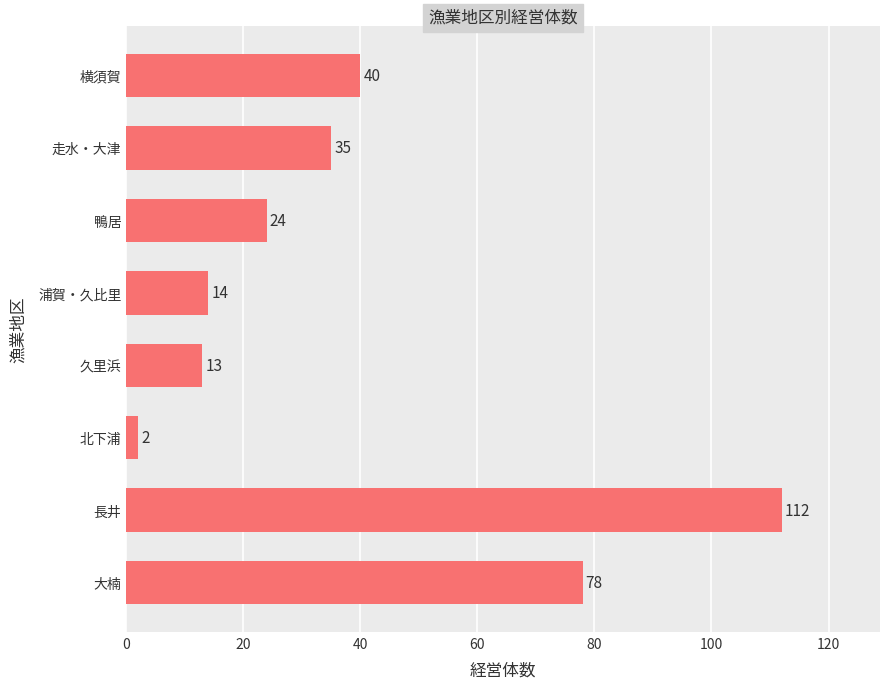

What is the difference between the second highest and second lowest values?

65